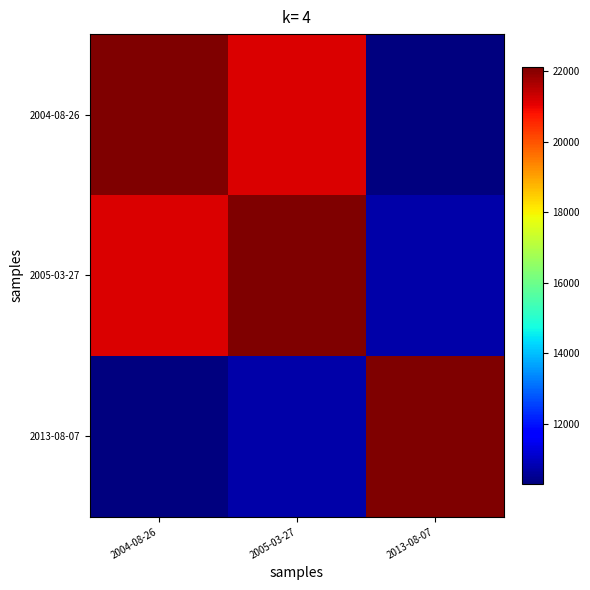

Reading left to right, transcribe all the data shown in this chart.

2004-08-26: 2004-08-26=22108.0	2005-03-27=21179.4	2013-08-07=10309.0
2005-03-27: 2004-08-26=21179.4	2005-03-27=22108.0	2013-08-07=10761.0
2013-08-07: 2004-08-26=10309.0	2005-03-27=10761.0	2013-08-07=22108.0